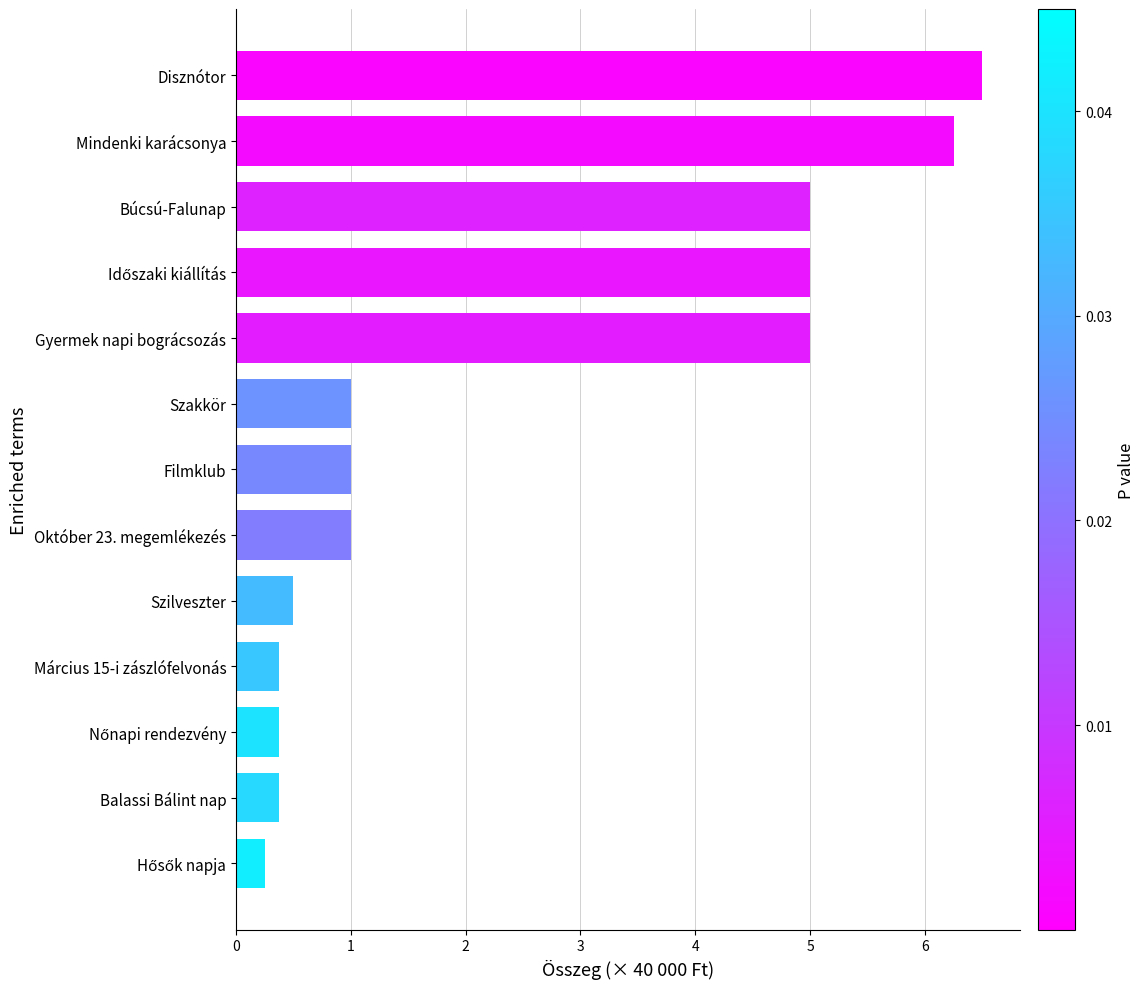

What is the sum of all values?

32.6